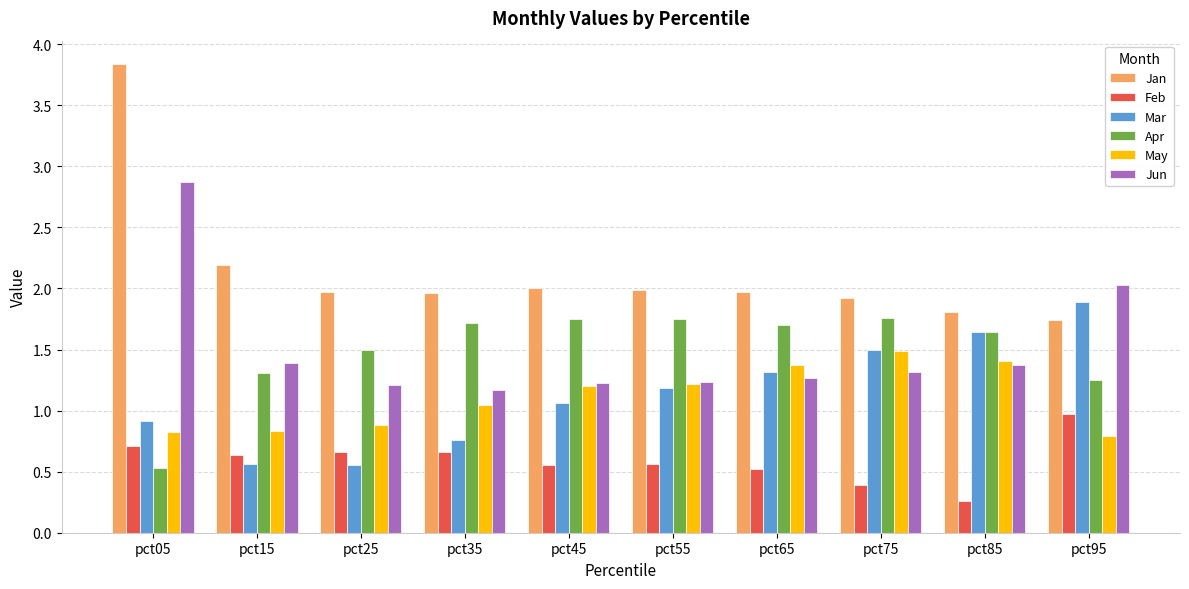

Is the value of Feb at pct25 greater than the value of Jun at pct15?

No